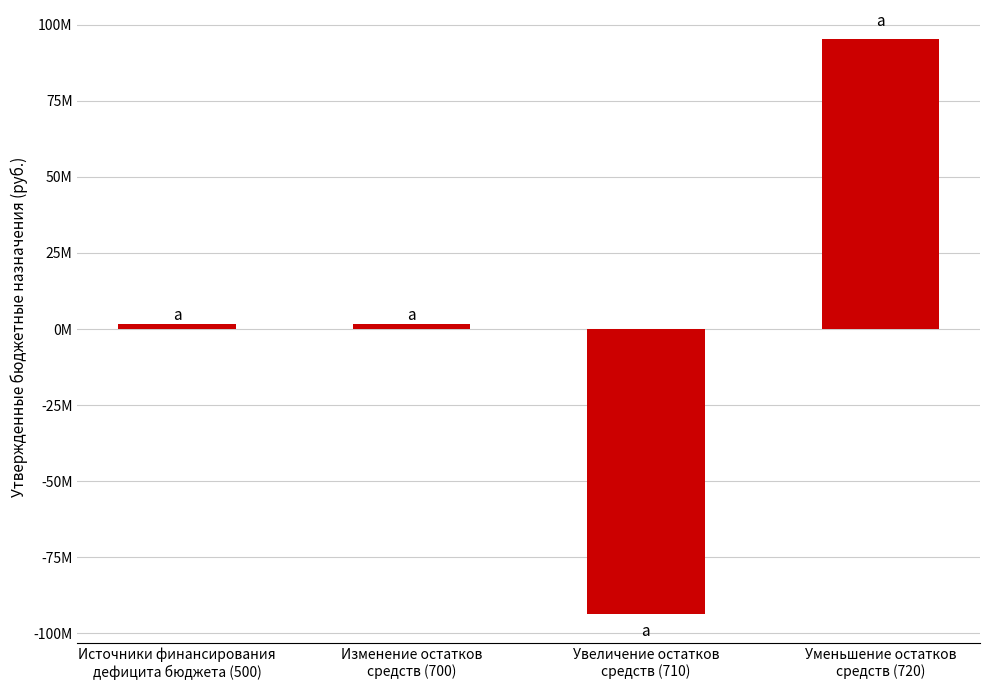

What is the average value?

1251525